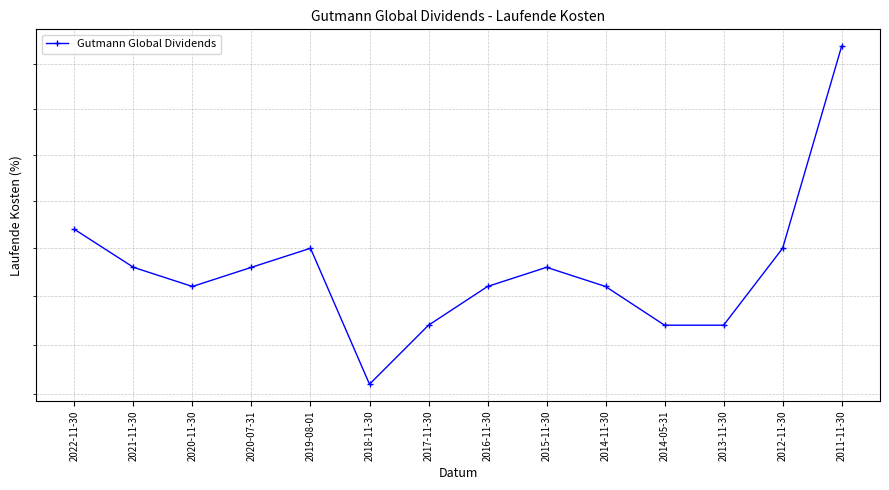

What is the label of the 10th point from the right?

2019-08-01